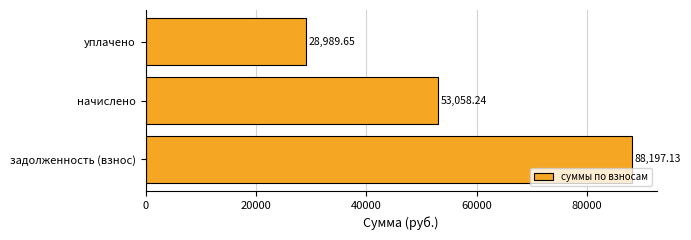

At which label is the value closest to 58593?

начислено